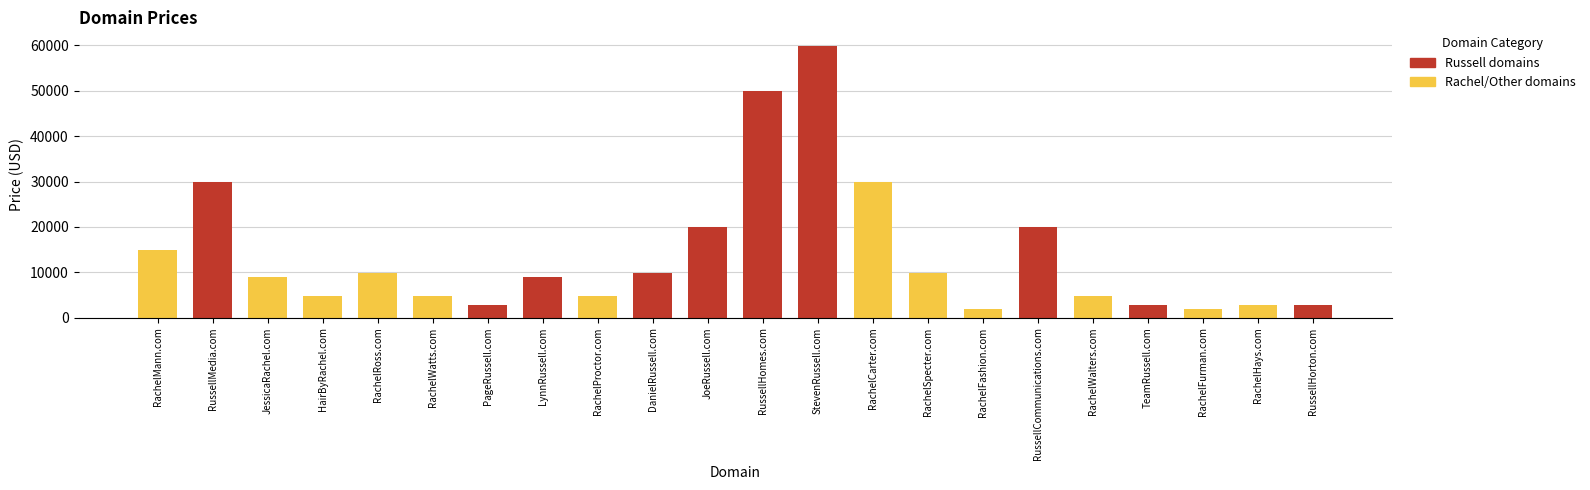

Does the chart contain stacked bars?

No